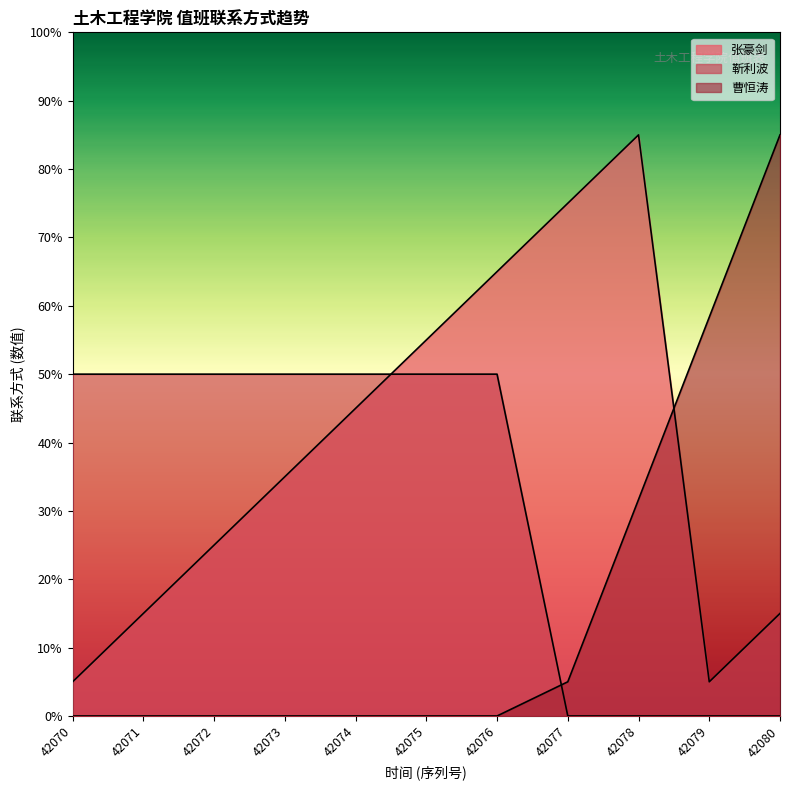

What is the difference between the maximum and second lowest values in the 张豪剑 series?

80